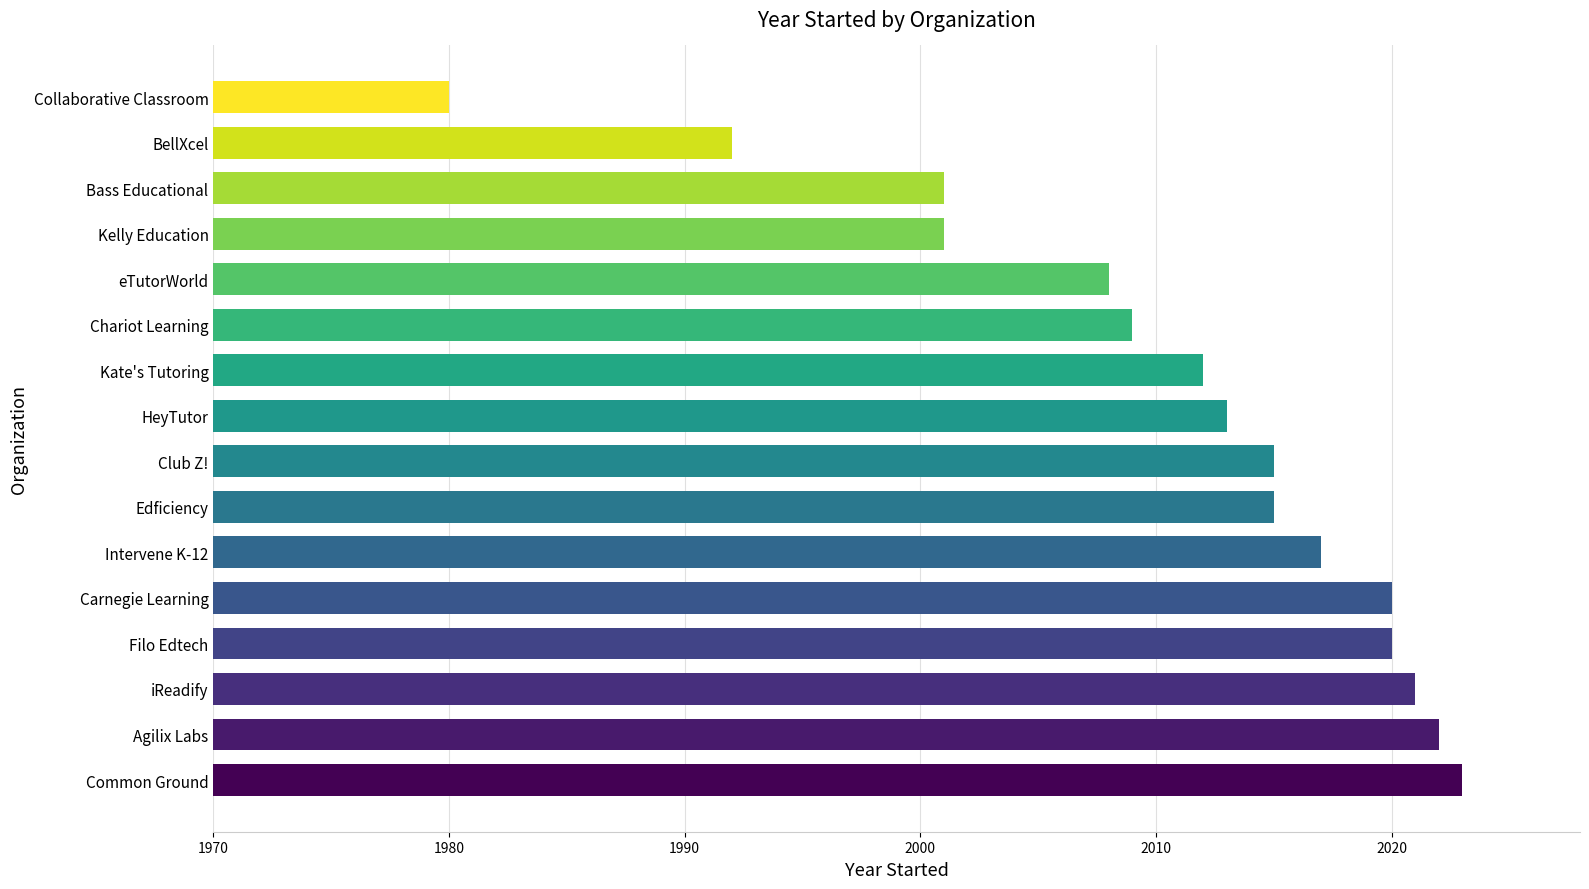

Is it true that the value at Intervene K-12 is 2017?

True